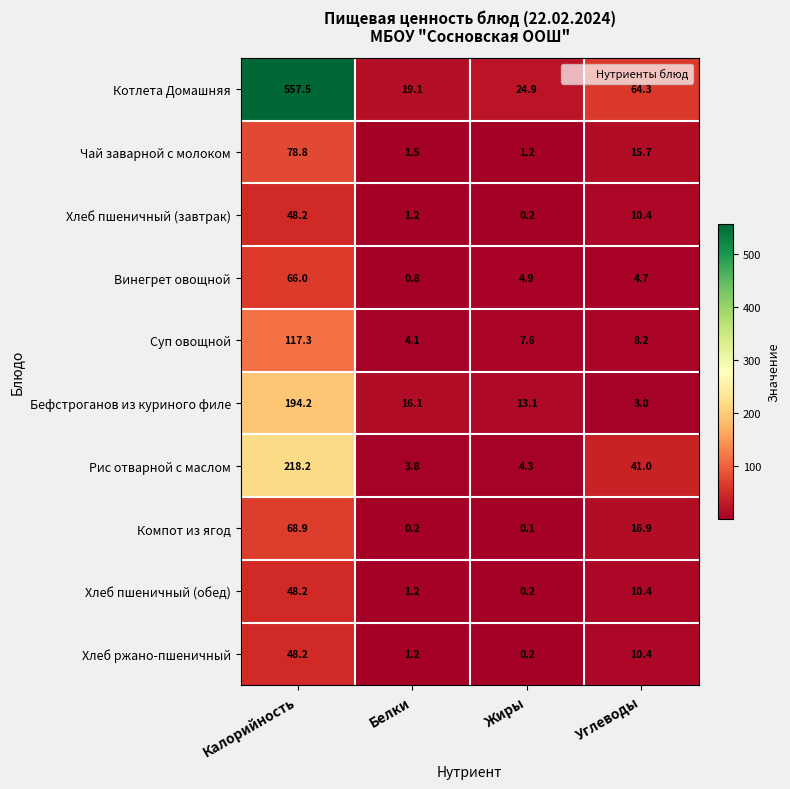

What is the maximum value shown in the chart?

557.5